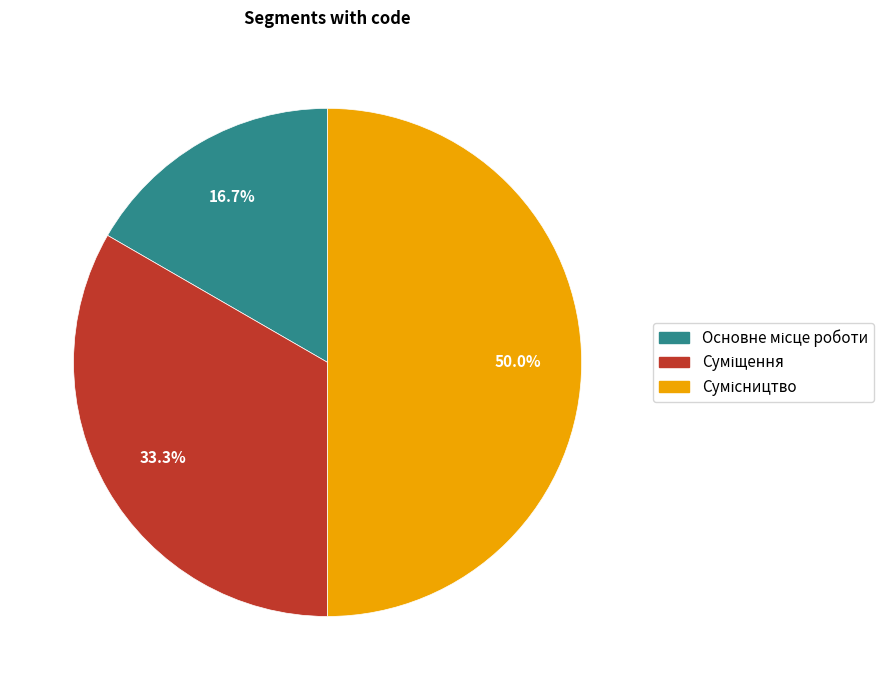

Does any single category account for the majority?

No